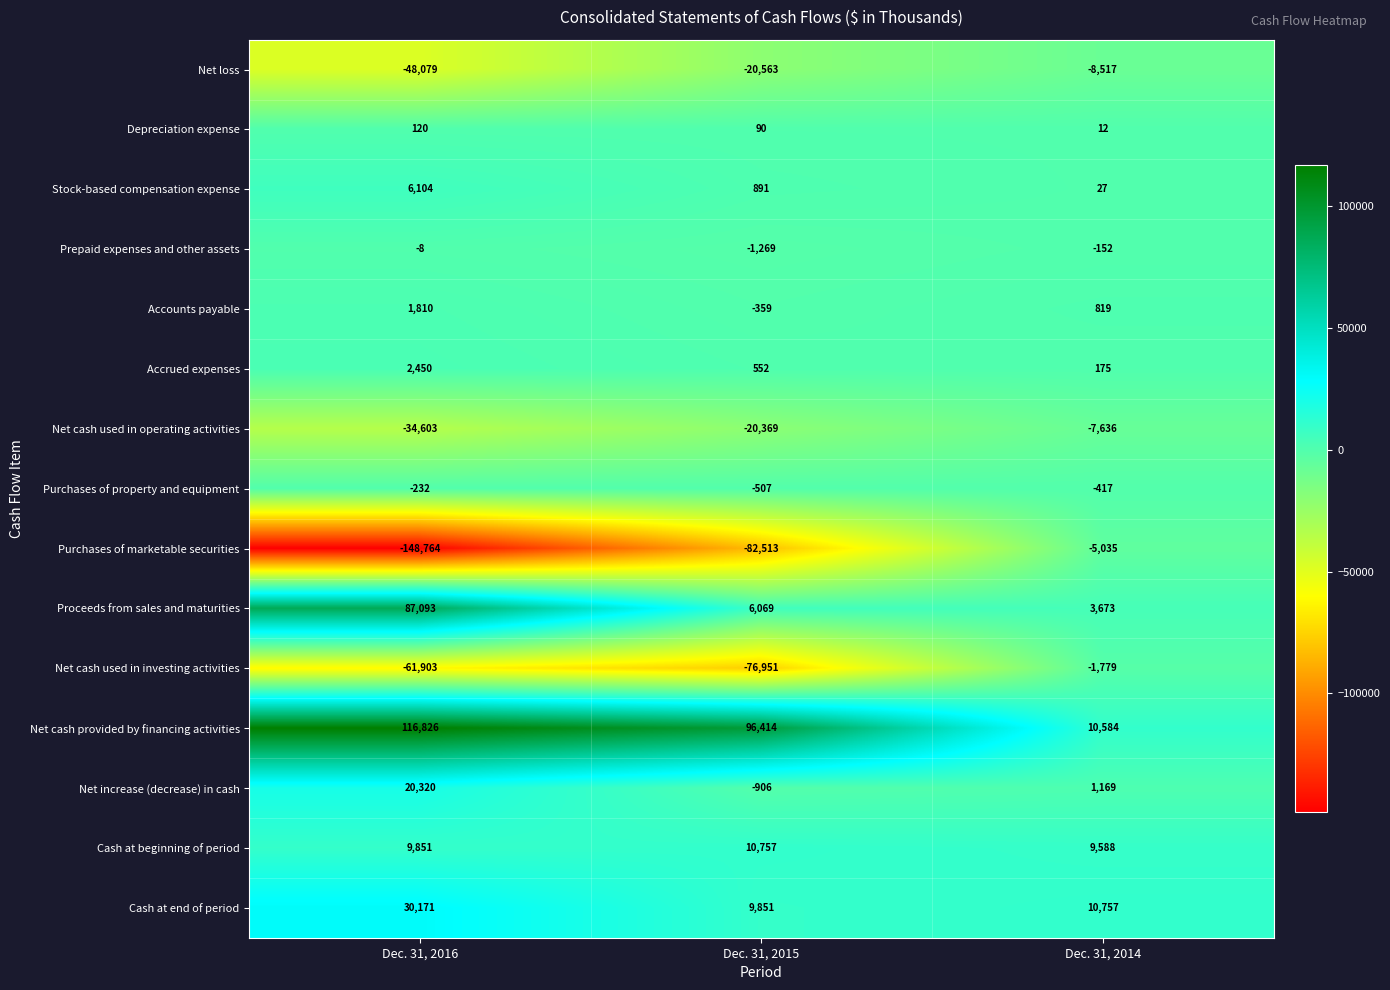

Which series has the widest spread of values?

Purchases of marketable securities